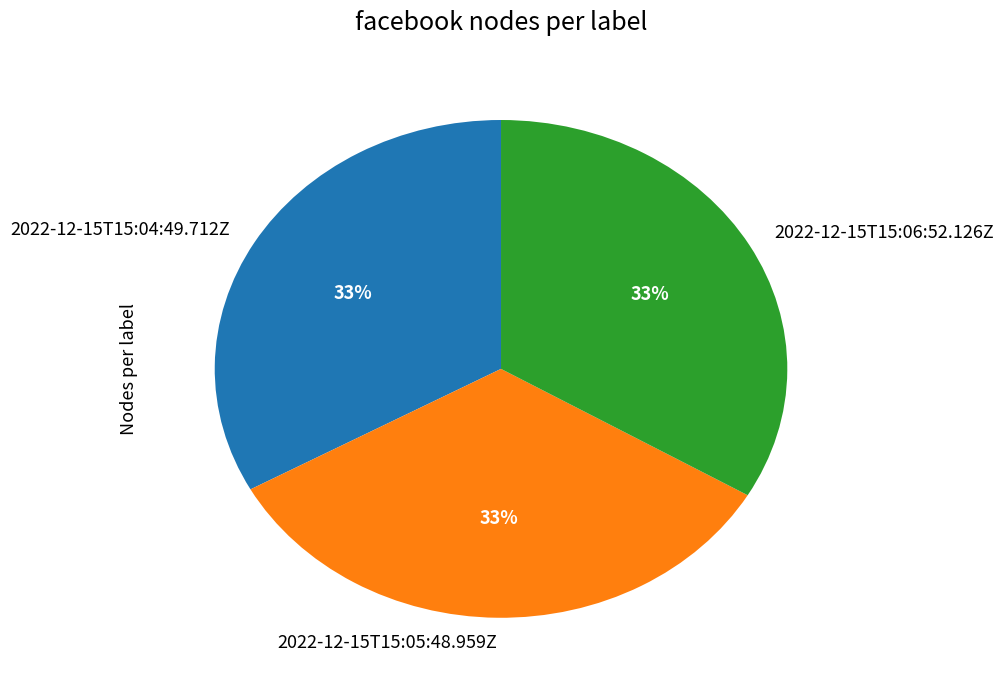

To the nearest percent, what portion does 2022-12-15T15:05:48.959Z represent?

33%